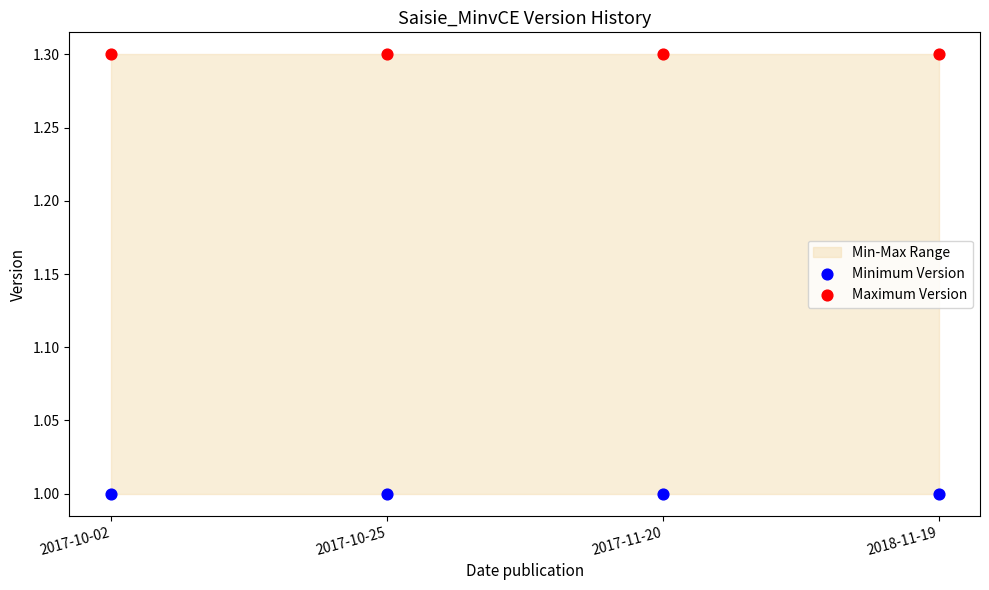

Which series contains the highest Y value?

Maximum Version